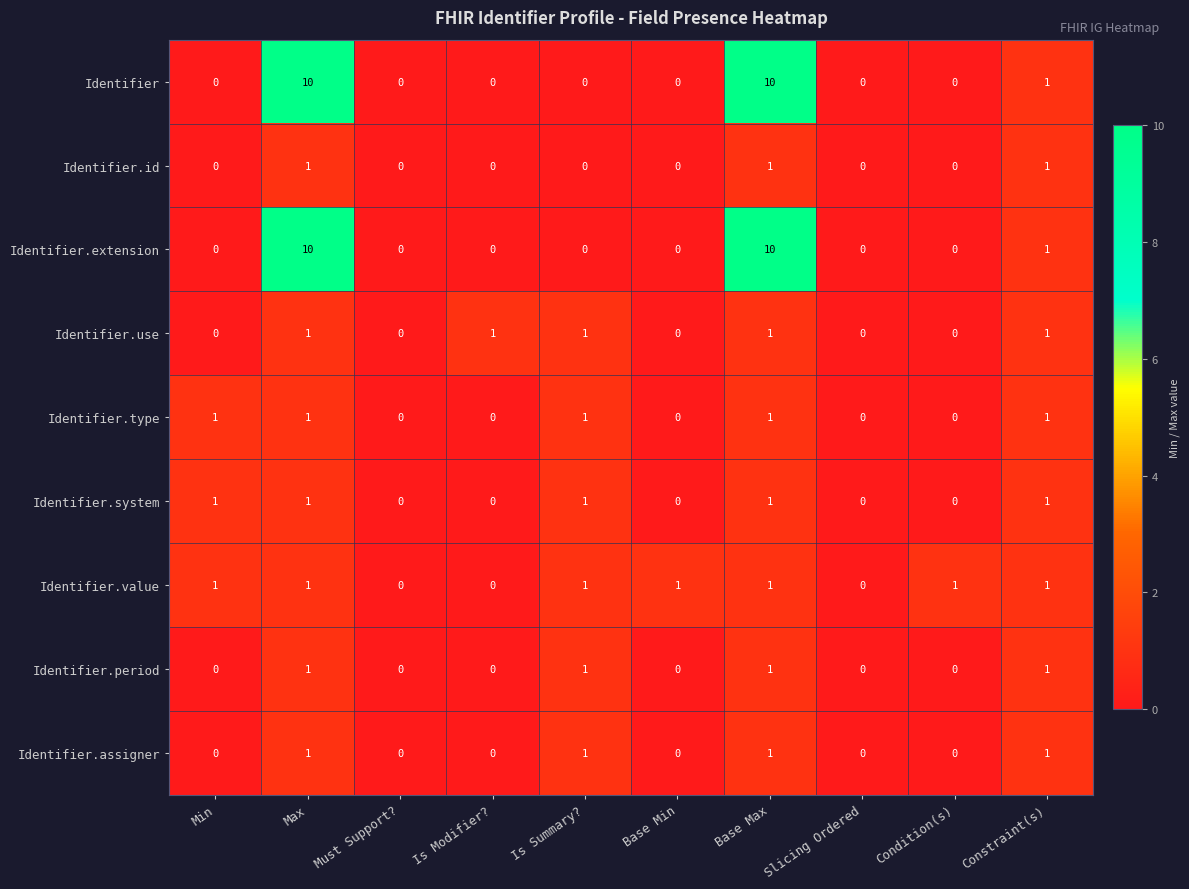

What is the sum of all Identifier.value values?

7